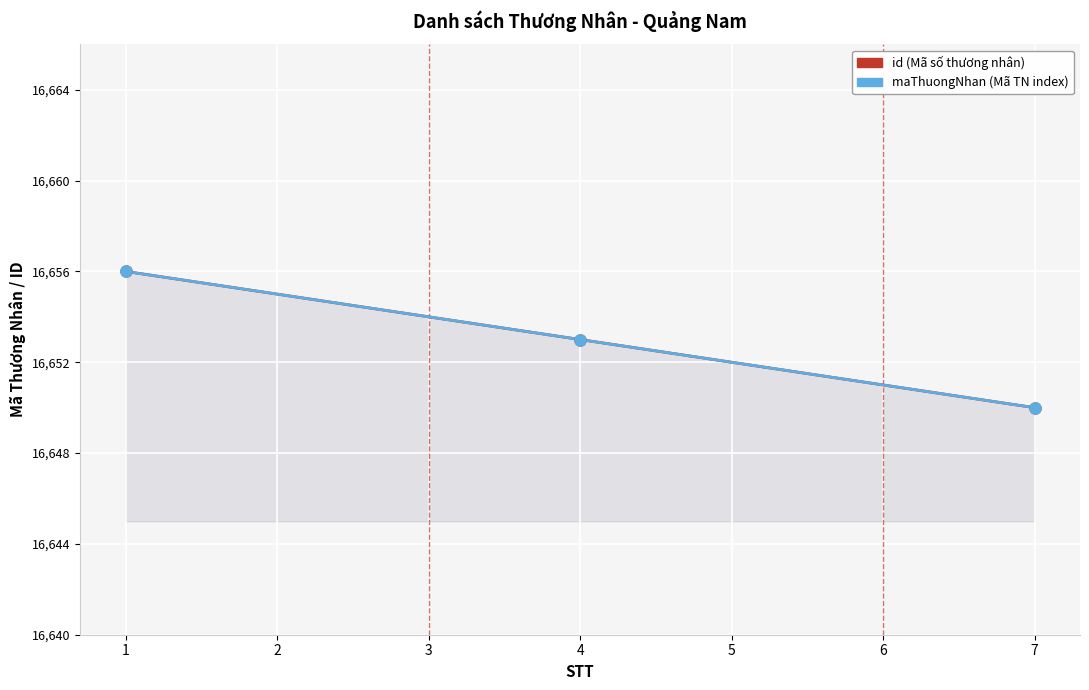

What are all the series names shown in the legend?

id, maThuongNhan